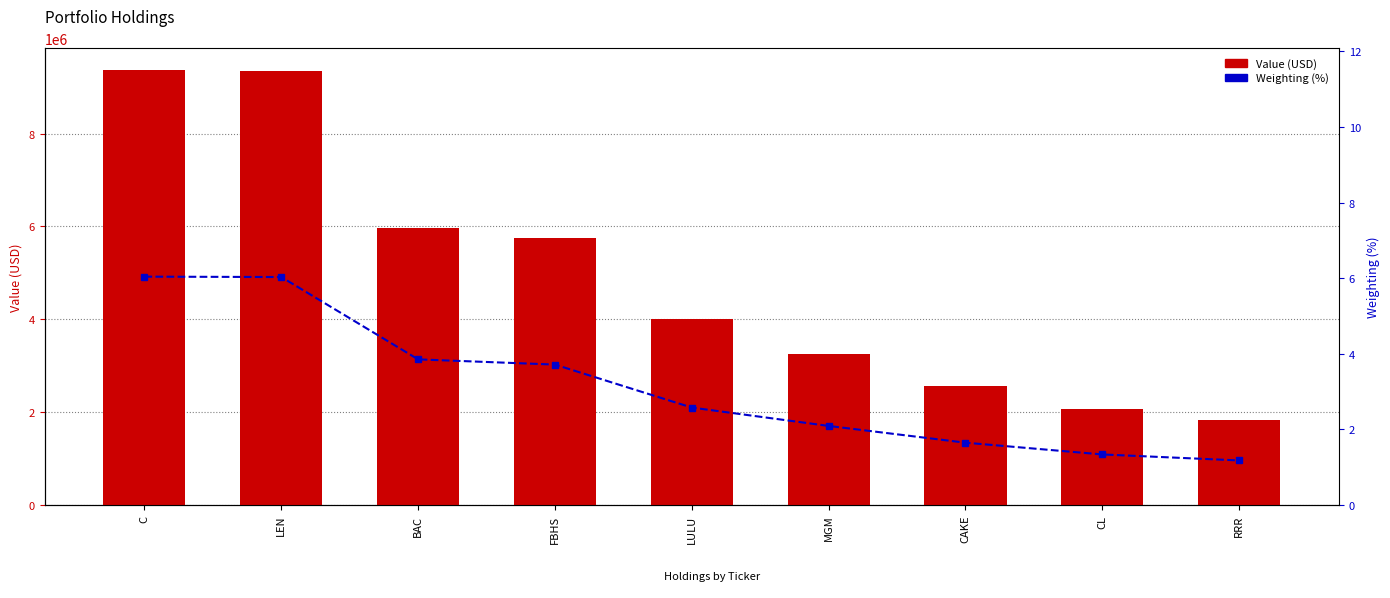

At which label does Value first exceed 3998000?

C